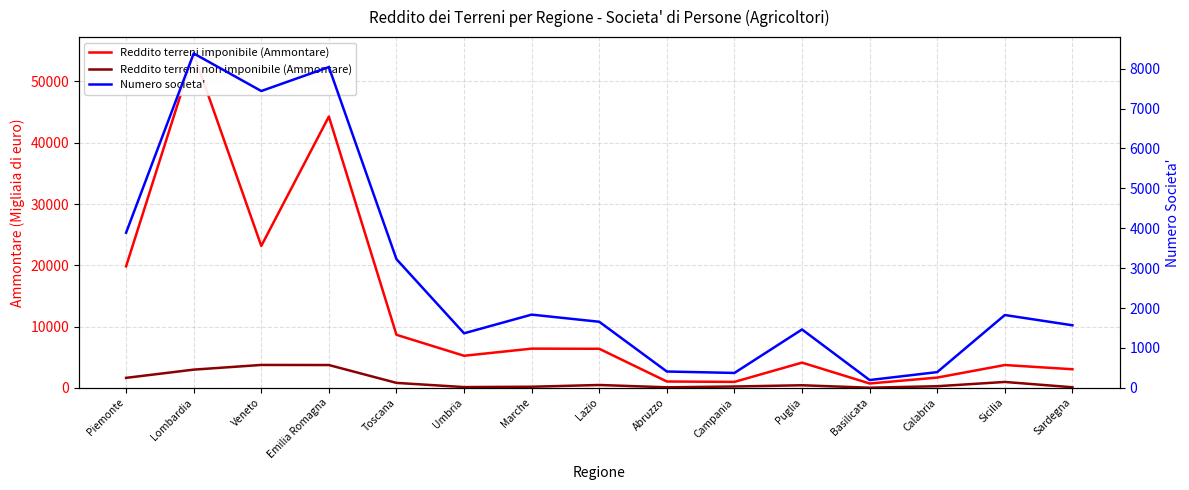

At which label does Reddito terreni imponibile (Ammontare) reach its peak?

Lombardia